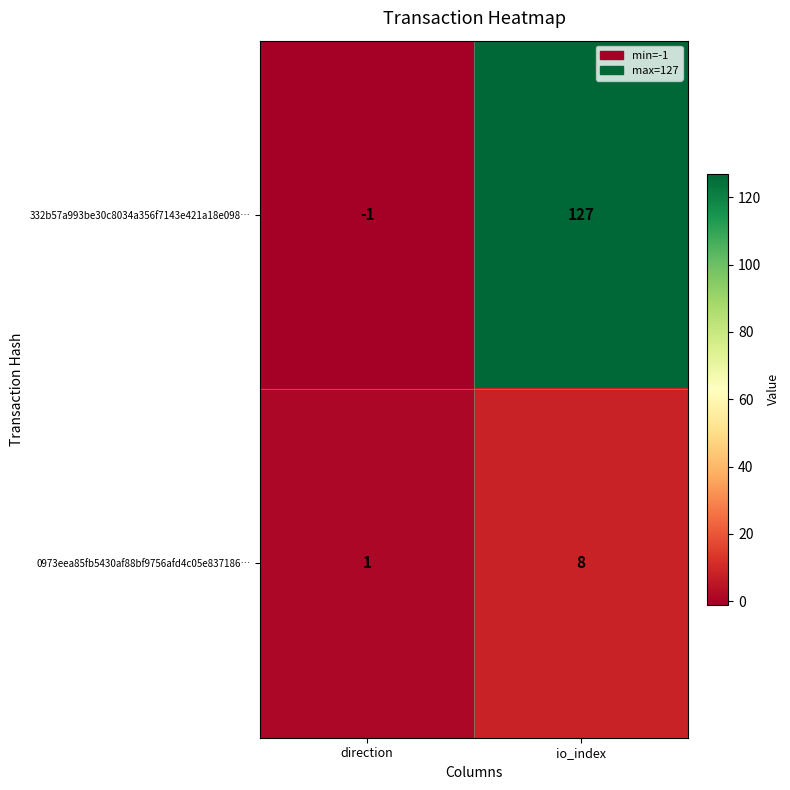

List the series in order of their overall mean, highest first.

332b57a993be30c8034a356f7143e421a18e098…, 0973eea85fb5430af88bf9756afd4c05e837186…